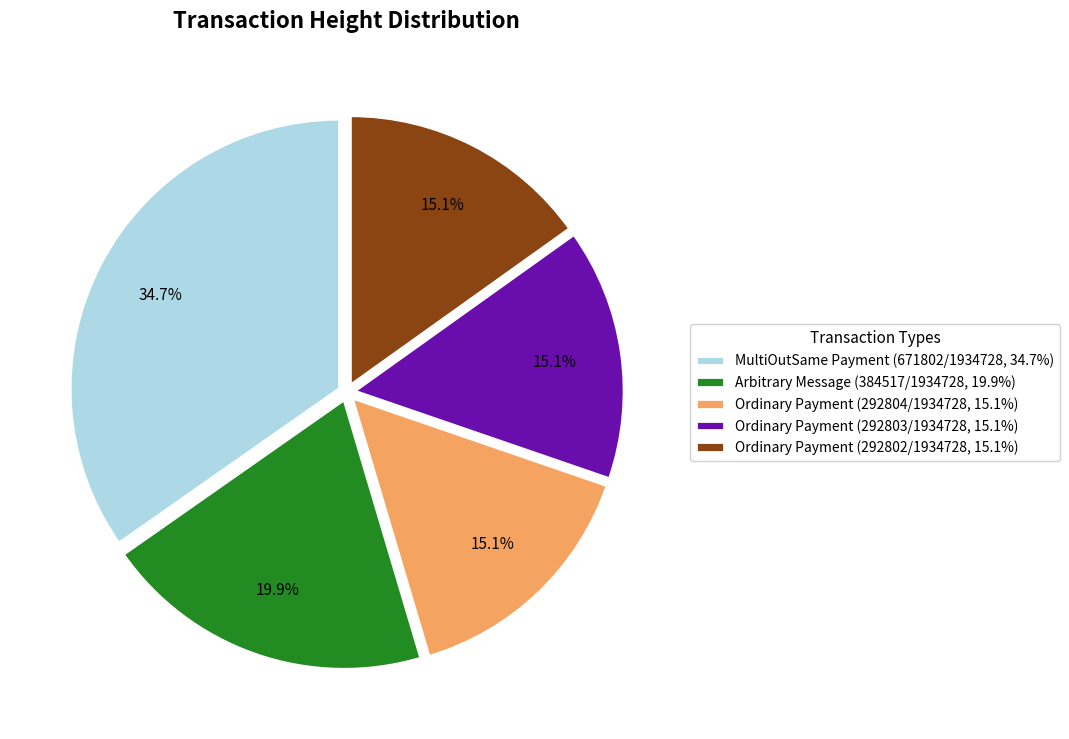

How much of the chart is everything except Ordinary Payment (292803/1934728, 15.1%)?

84.9%